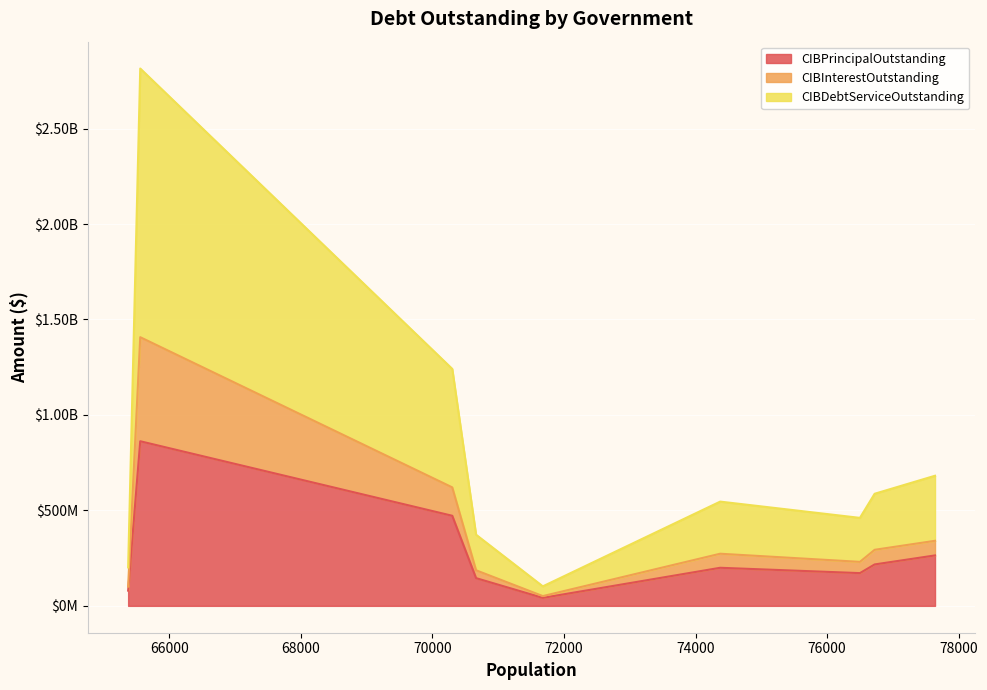

At how many categories does at least one series exceed 11094201?

9